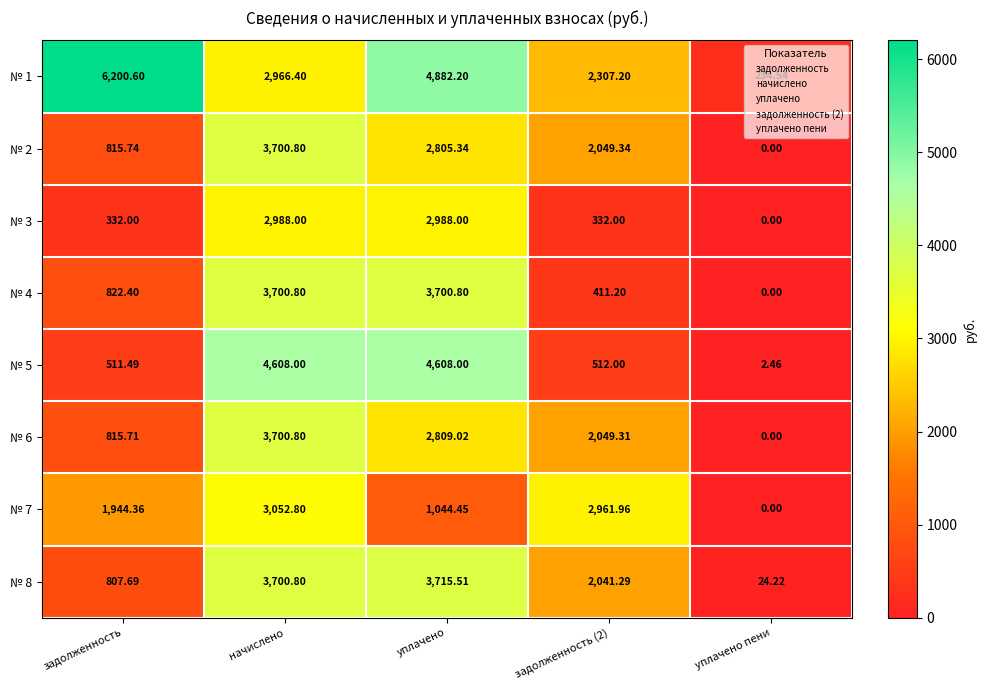

How many distinct data groups are displayed?

8